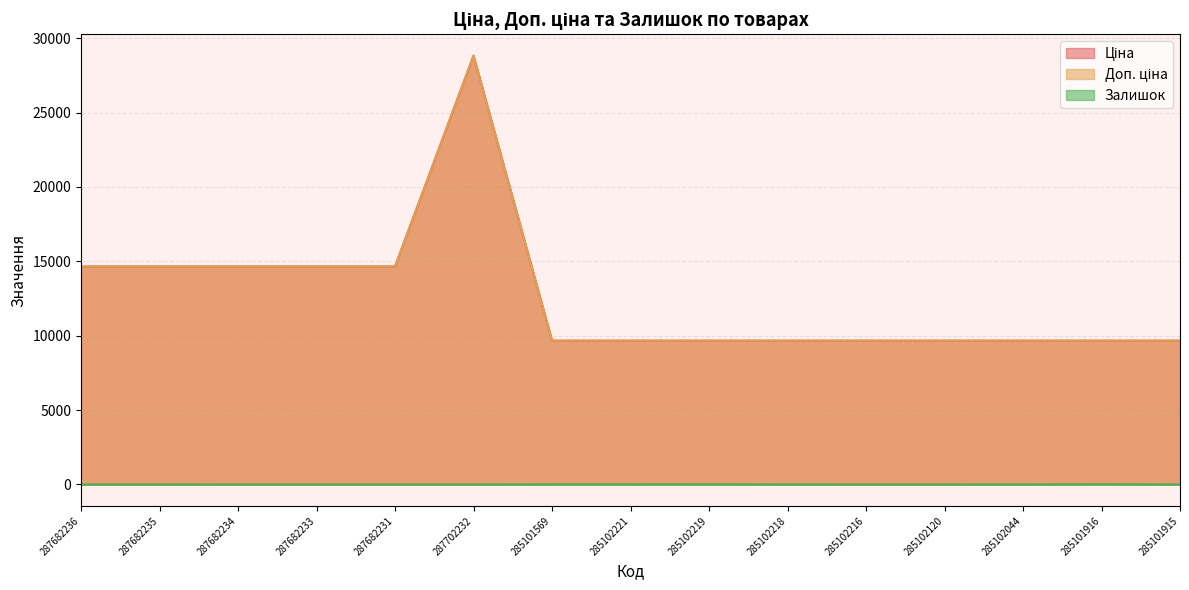

The value of Залишок at 287682236 is 0.0. True or false?

True